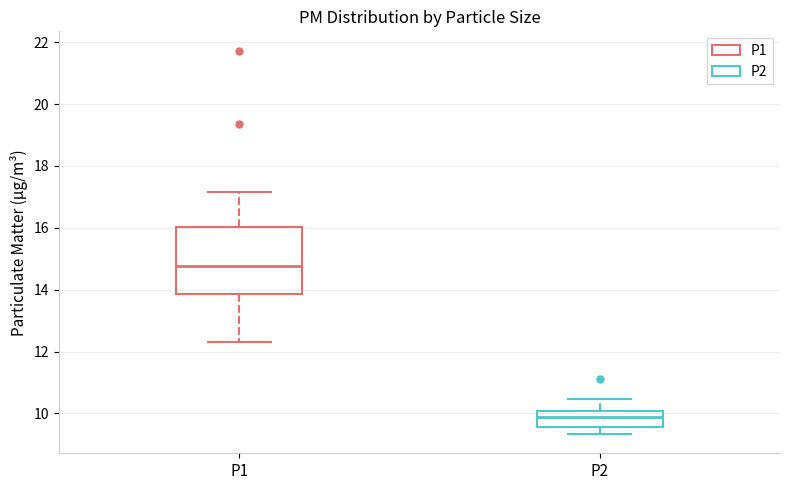

Where is the lower edge of the box for P2 on the y-axis? The values are not printed on the chart, so give them approximately, as read against the axis.

9.6